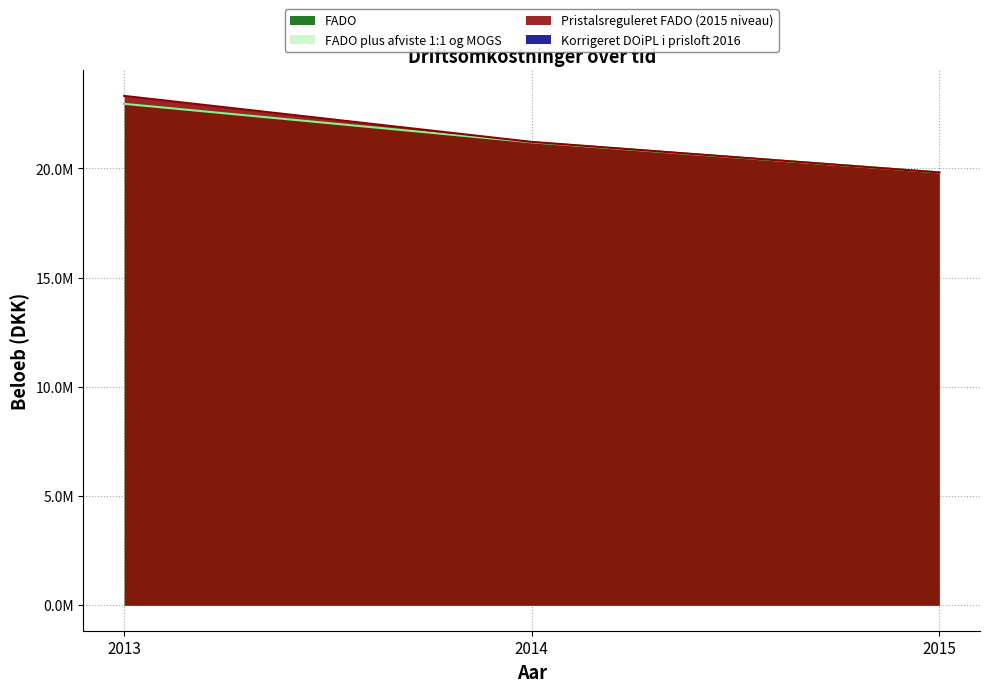

Does the chart display data point markers on the line(s)?

No